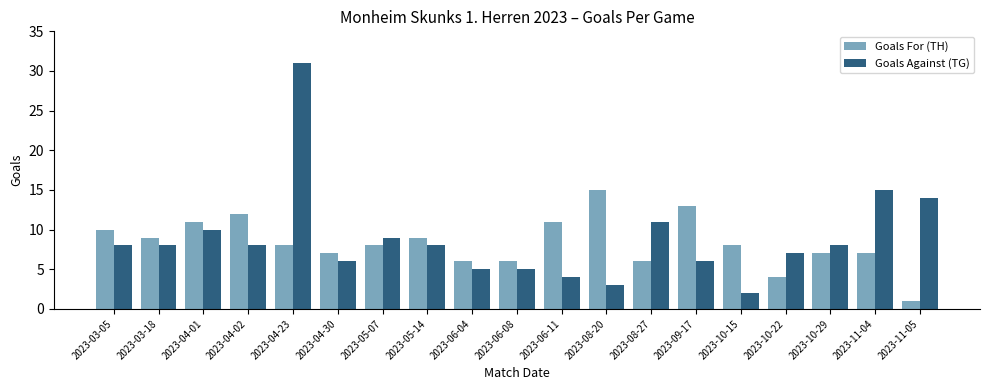

True or false: Goals Against (TG) has a value of 12 at 2023-03-05.

False